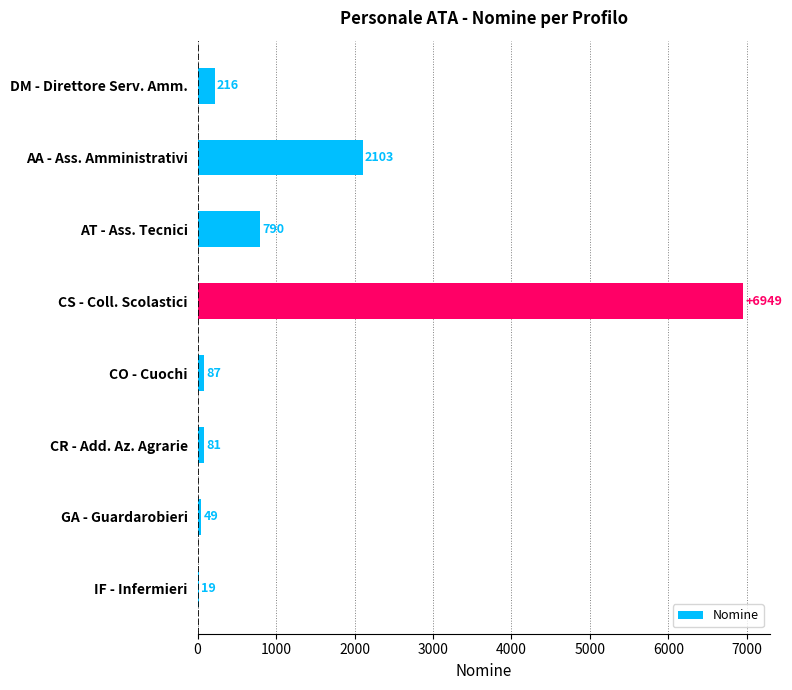

What is the approximate value at AA - Ass. Amministrativi?

2103